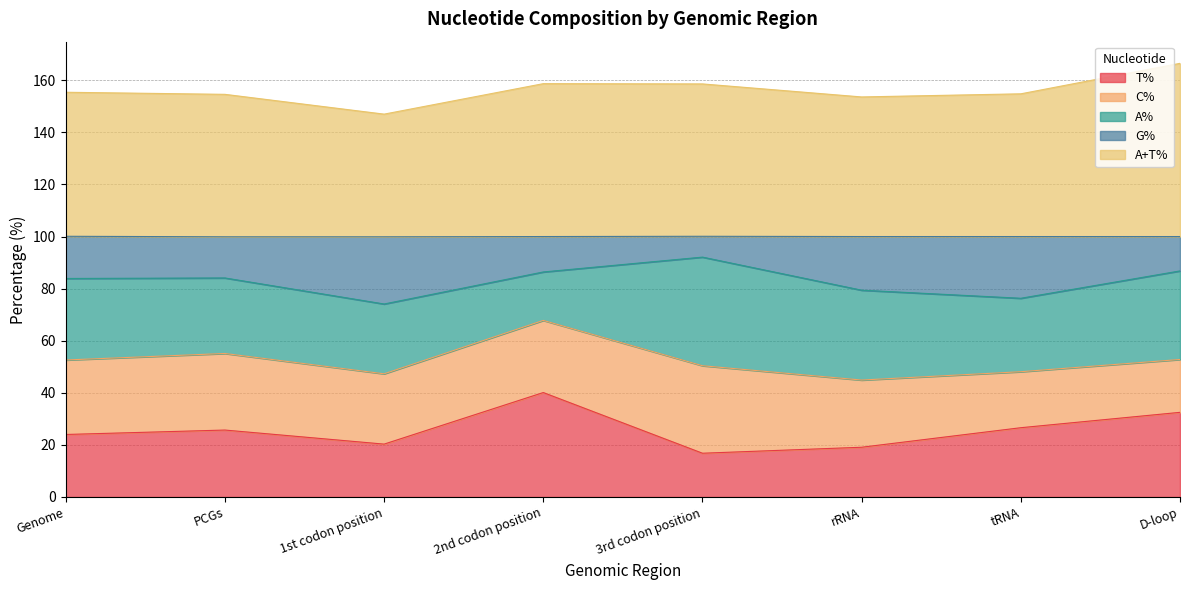

What is the minimum value for T%?

16.8